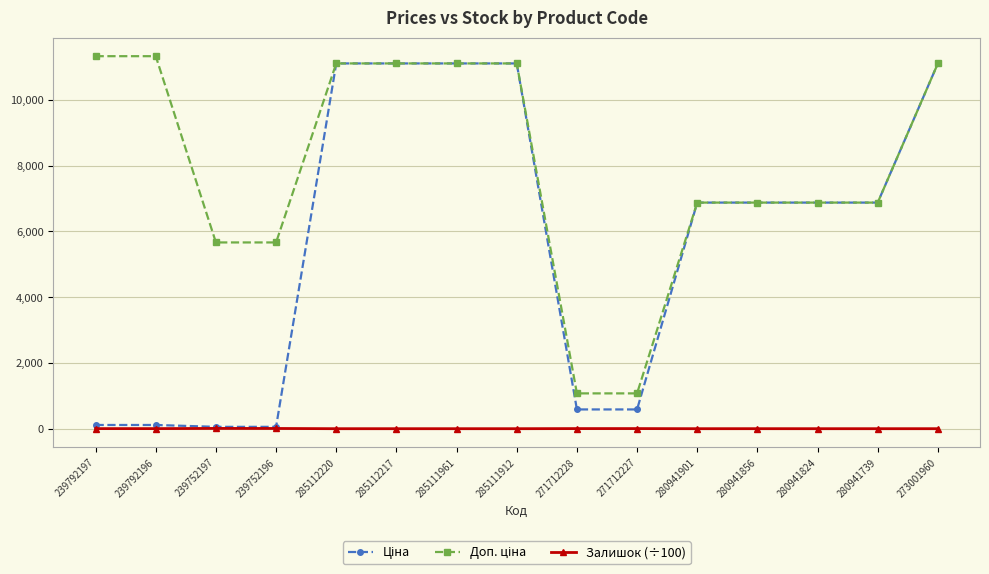

Is this an area chart (filled region under the line)?

No